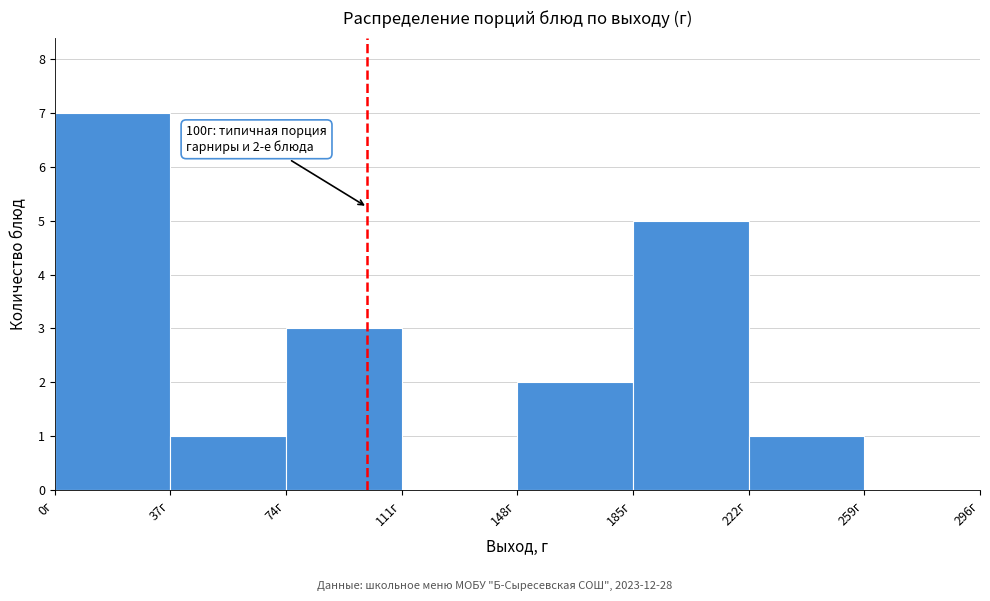

Which range on the x-axis has the tallest bar?

0 to 37